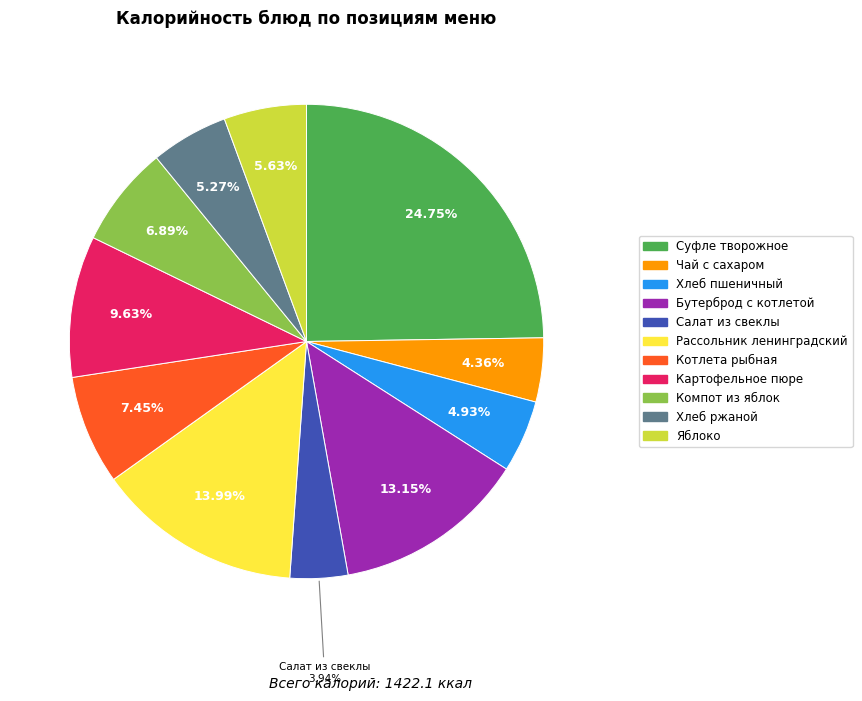

Is Салат из свеклы the majority of the pie?

No